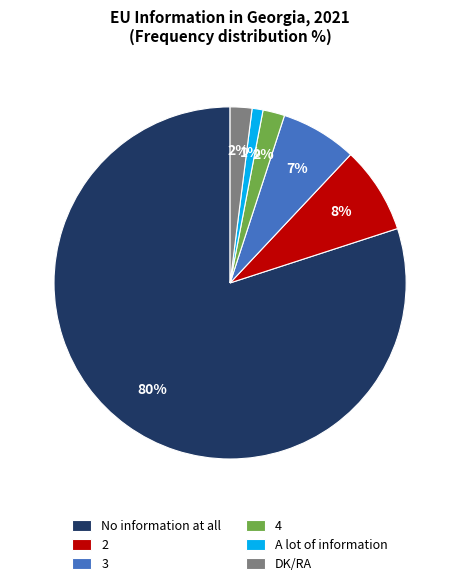

Is it true that A lot of information is 1% of the pie?

True